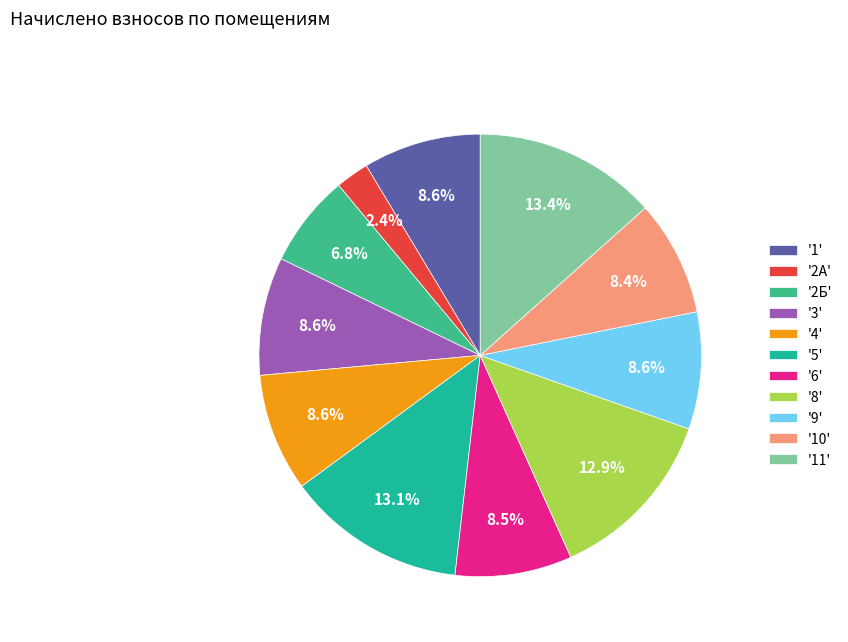

Count the number of slices in the pie.

11